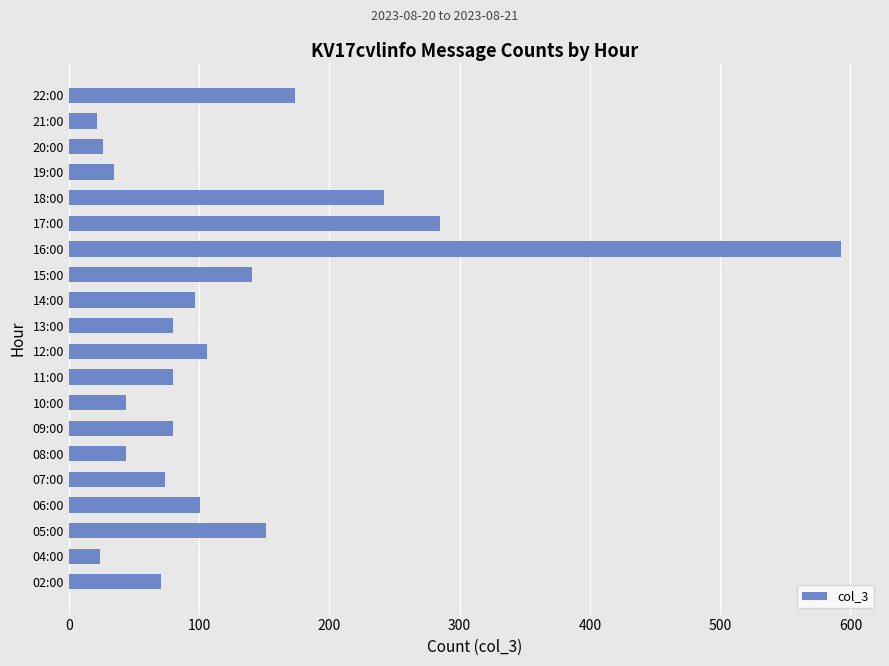

What is the average value?

124